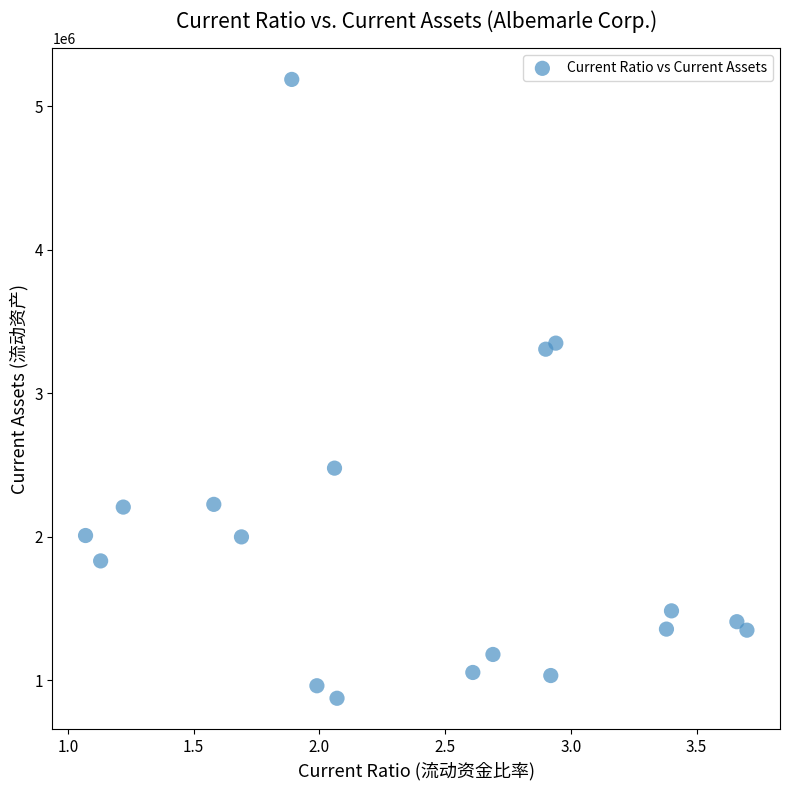

What is the range of Y values (max minus min)?

4313254